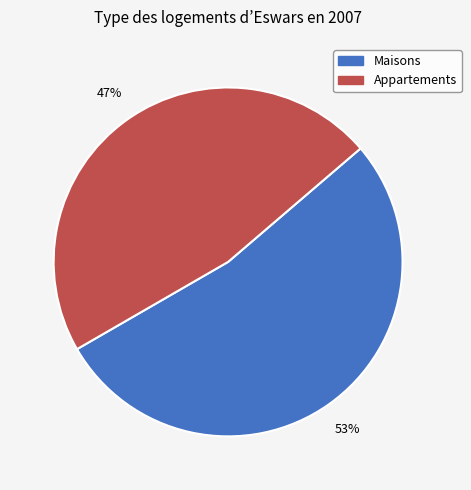

True or false: Maisons accounts for 53% of the total.

True